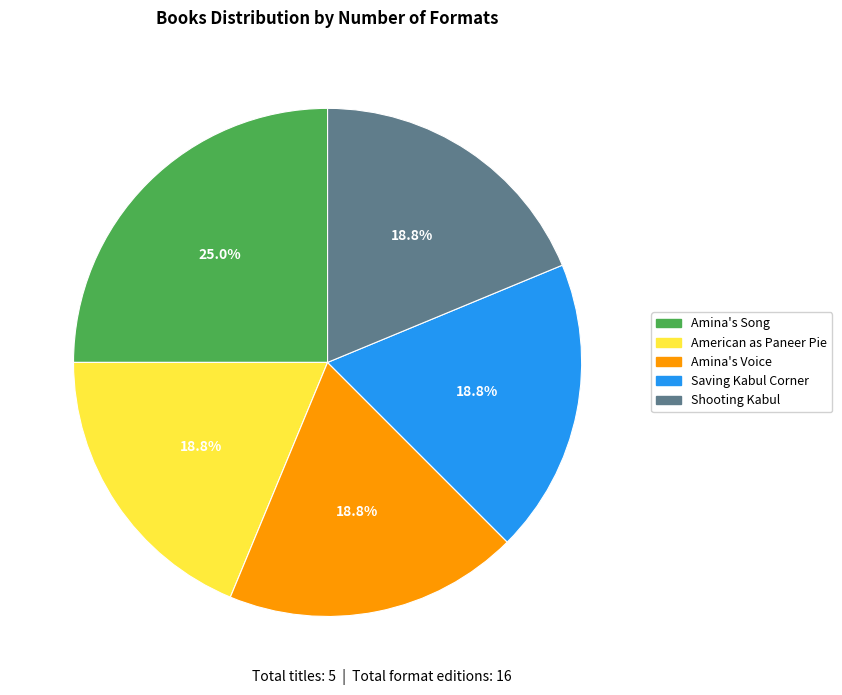

Does Amina's Voice represent more than half of the total?

No